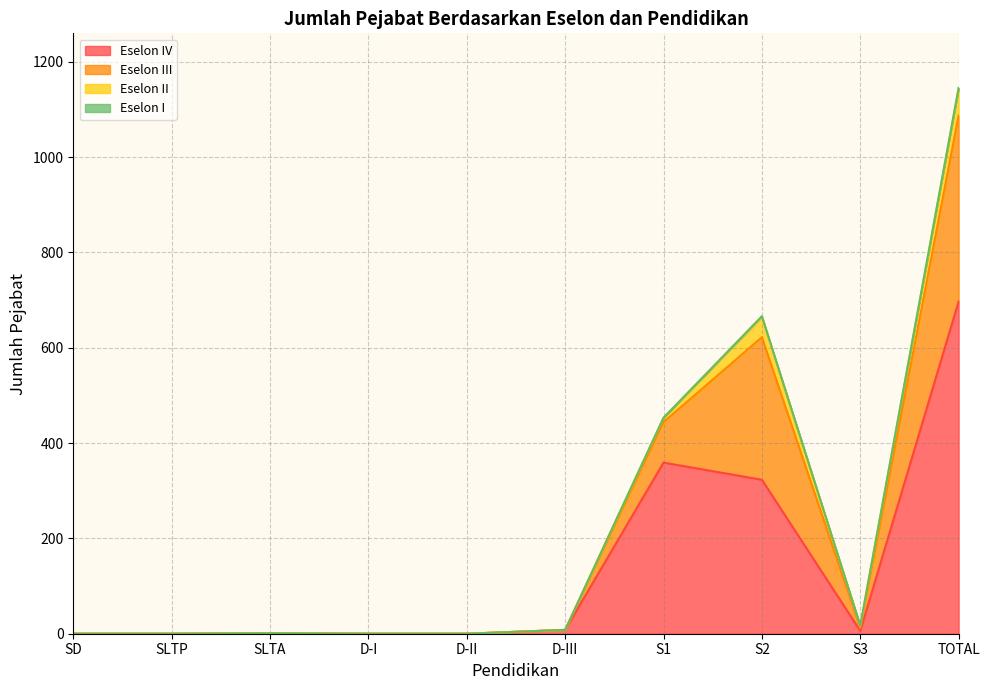

How many data points does each series have?

10